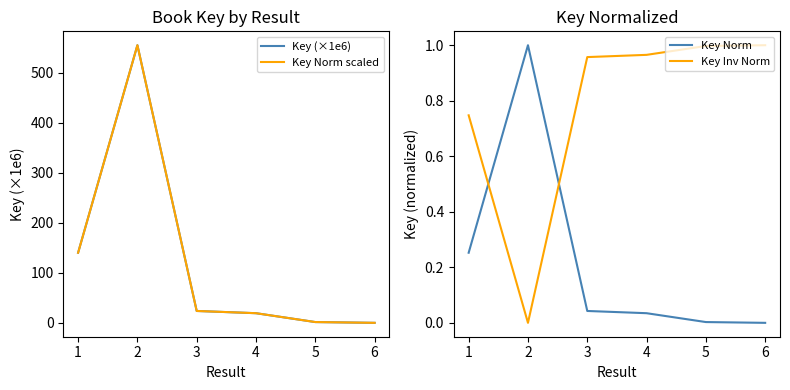

Reading left to right, transcribe all the data shown in this chart.

Key (×1e6): 140.1	555.0	23.7	19.3	1.6	0.0
Key Norm scaled: 140.1	555.0	23.7	19.3	1.6	0.0
Key Norm: 0.3	1.0	0.0	0.0	0.0	0.0
Key Inv Norm: 0.7	0.0	1.0	1.0	1.0	1.0